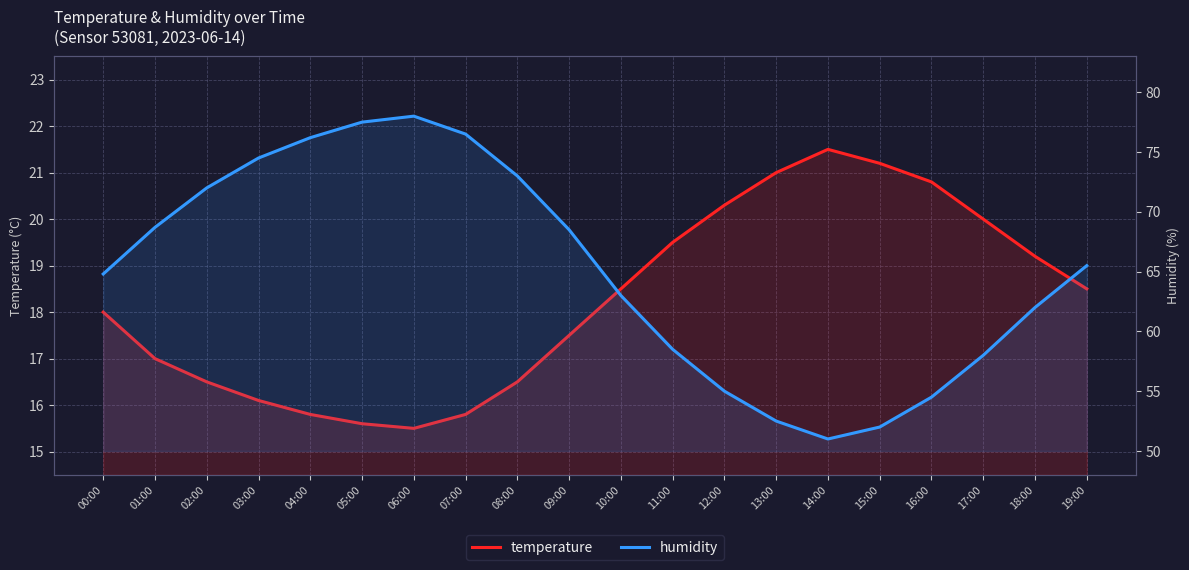

What is the value of the humidity point at the 13th from the left?

55.0